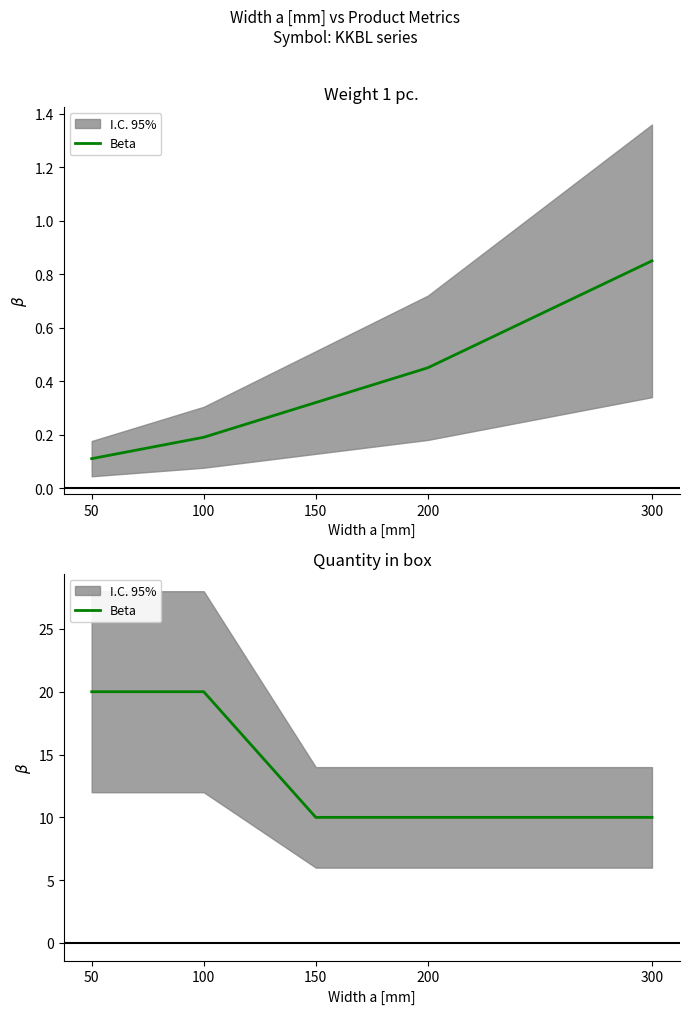

What is the difference between the values at 50 and 150?

10